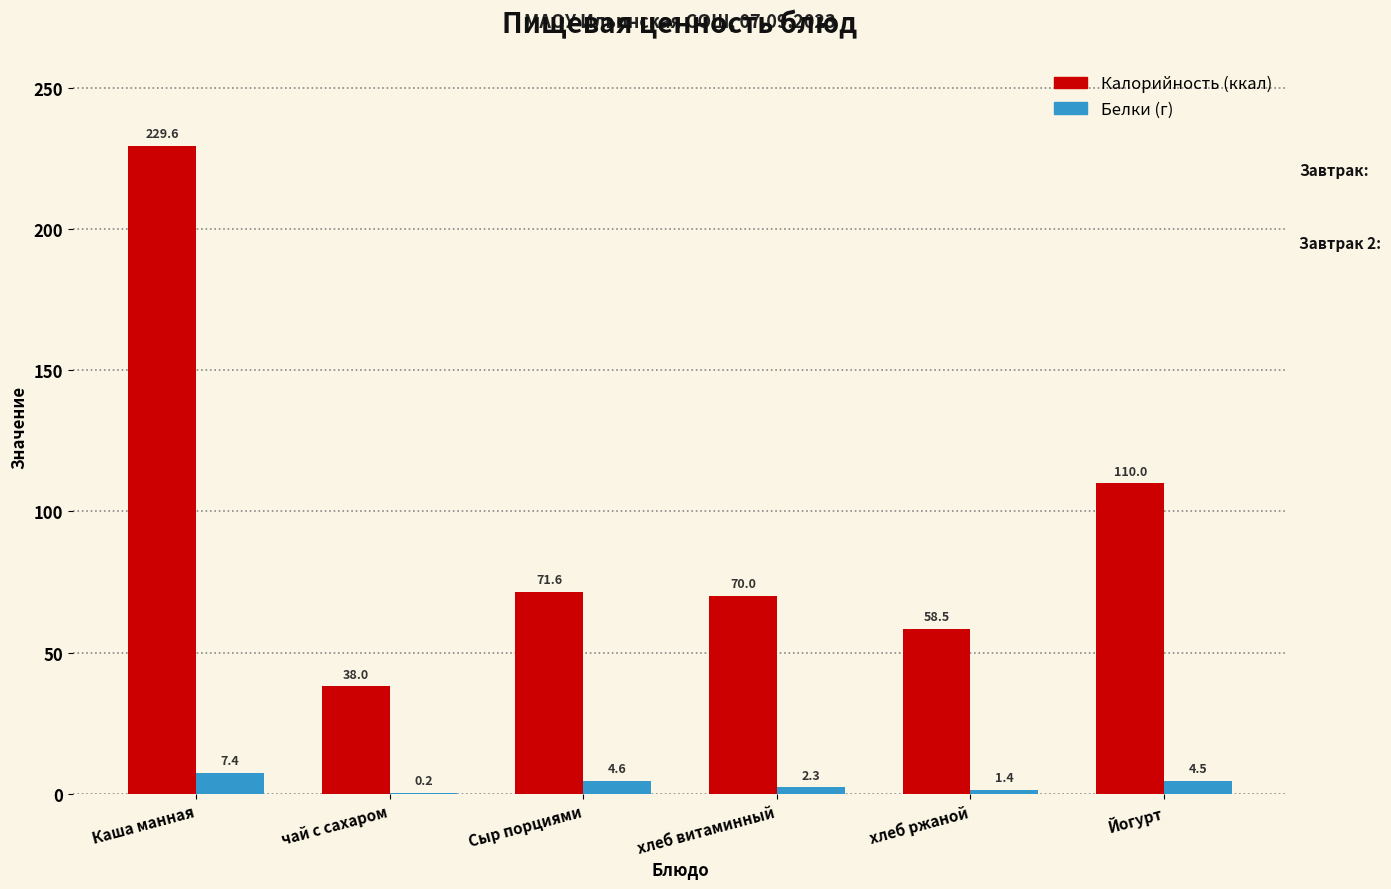

Reading left to right, what are all the values shown in this chart?

Калорийность: Каша манная=229.6	чай с сахаром=38.0	Сыр порциями=71.6	хлеб витаминный=70.0	хлеб ржаной=58.5	Йогурт=110.0
Белки: Каша манная=7.4	чай с сахаром=0.2	Сыр порциями=4.6	хлеб витаминный=2.3	хлеб ржаной=1.4	Йогурт=4.5